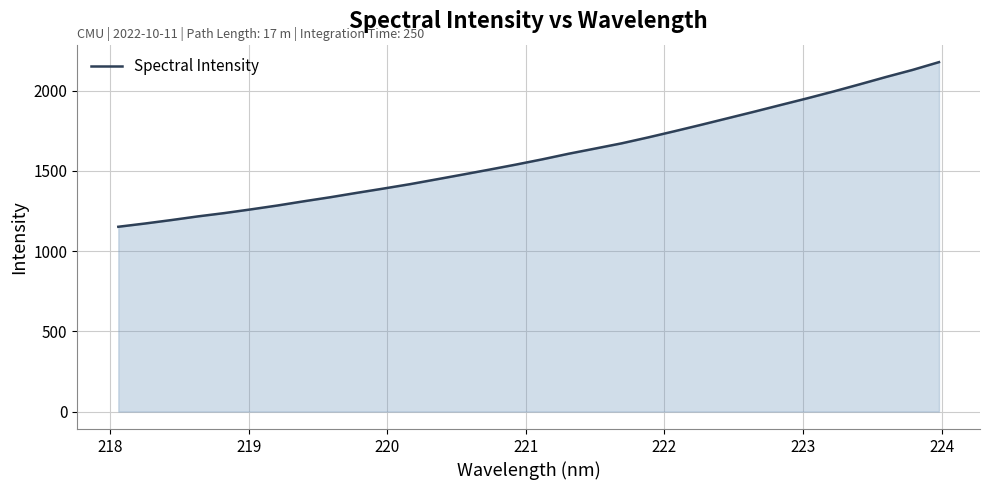

What is the difference between the maximum and minimum values?

1025.6